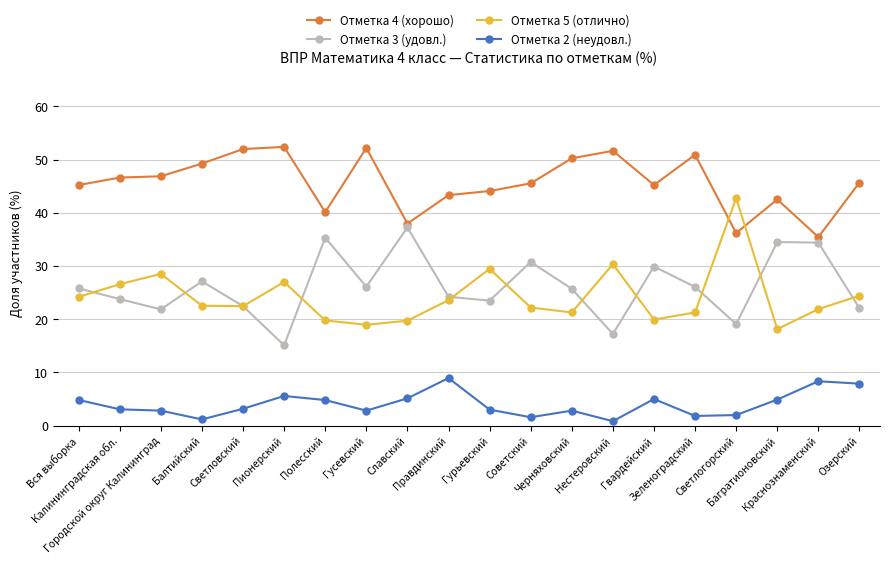

Rank the series by their maximum value, from highest to lowest.

Отметка 4 (хорошо), Отметка 5 (отлично), Отметка 3 (удовл.), Отметка 2 (неудовл.)